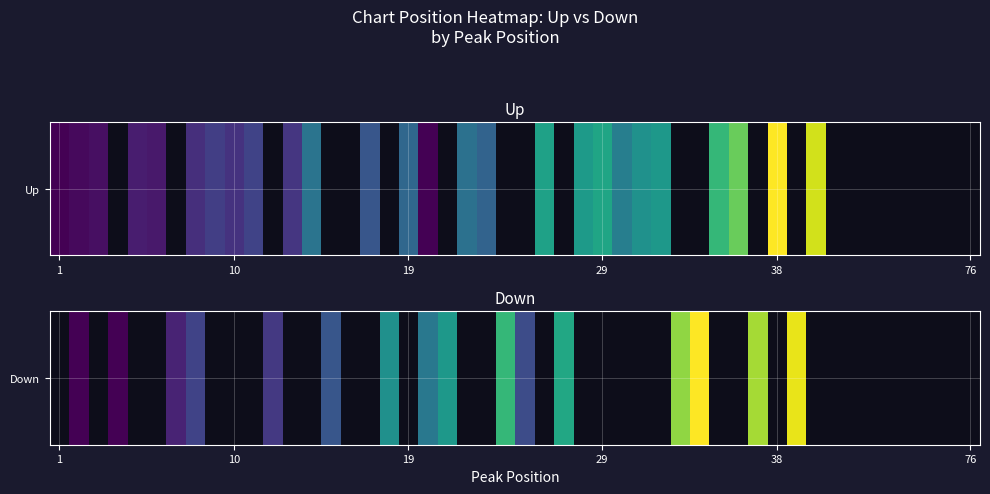

What is the average value of the up series?

28